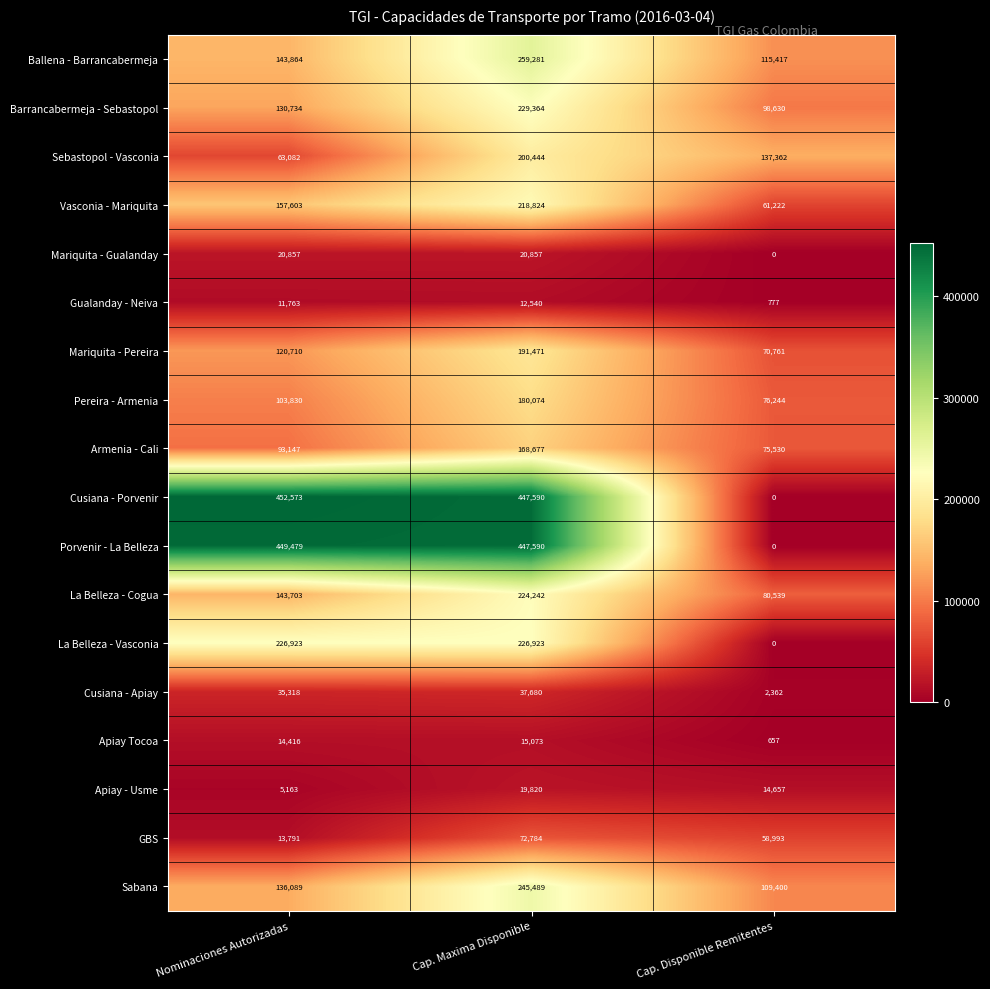

What is the average value of the Armenia - Cali series?

112451